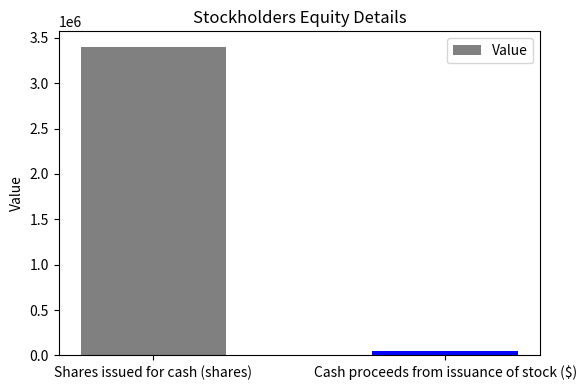

Reading right to left, what are all the values shown in this chart?

Cash proceeds from issuance of stock ($)=50000	Shares issued for cash (shares)=3401360